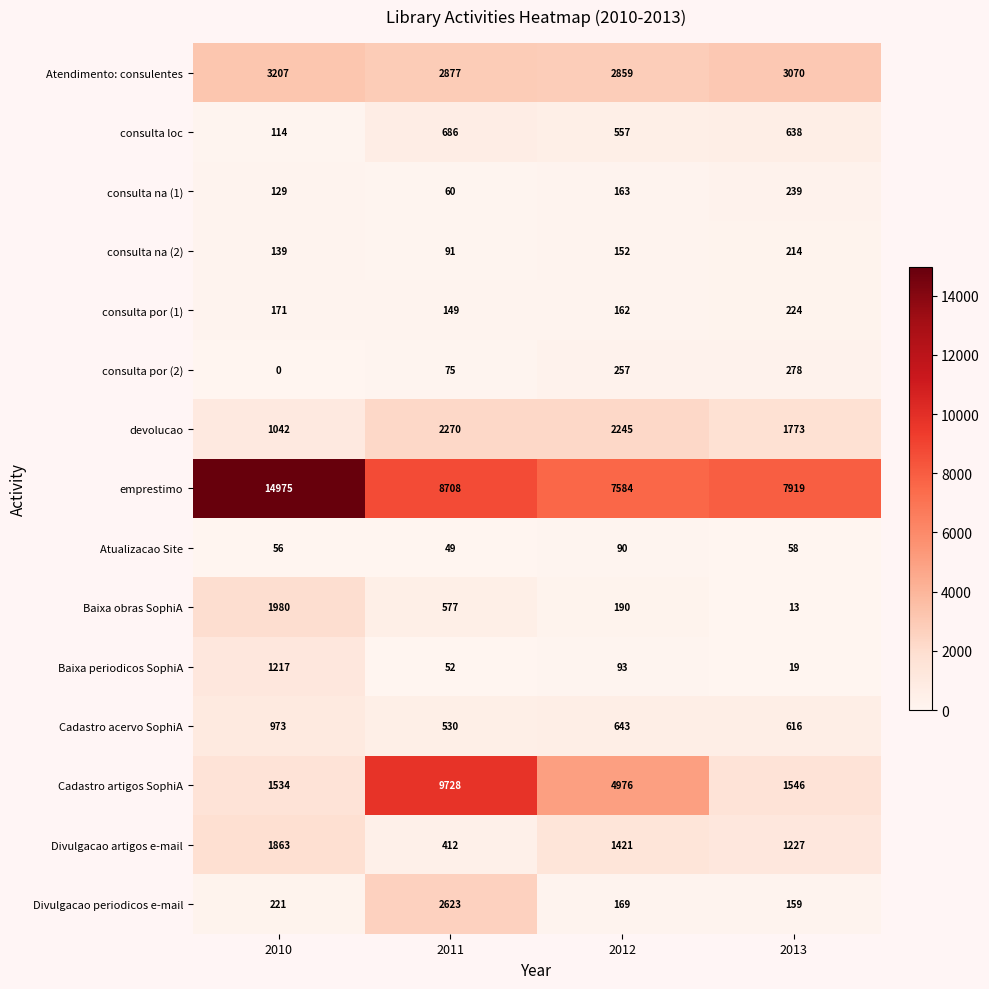

What is the spread (max minus min) of values at 2012?

7494